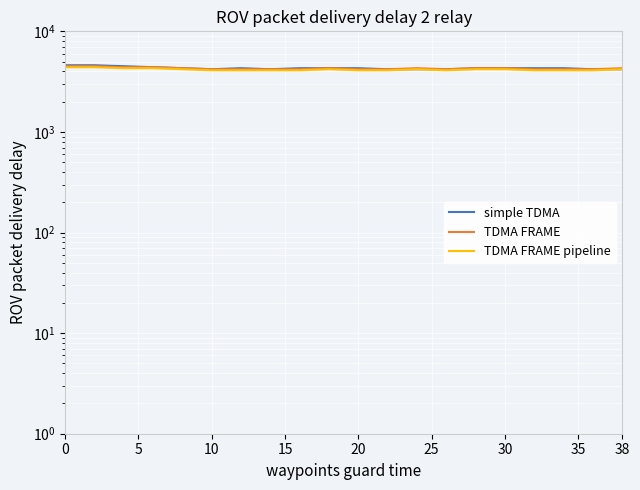

The TDMA FRAME series shows 2146 at 12. True or false?

False